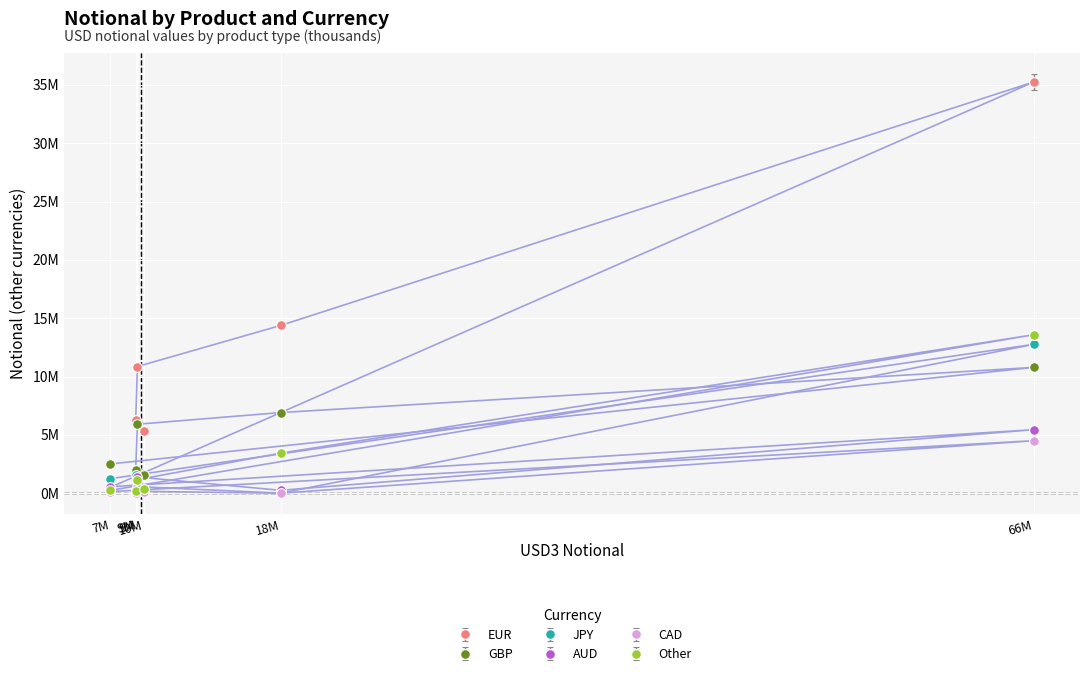

Which series has the widest spread of values?

EUR